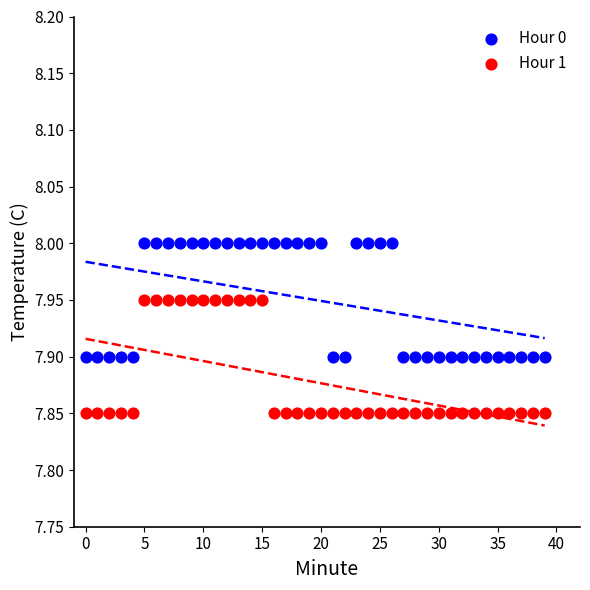

What are all the series names shown in the legend?

Hour 0, Hour 1